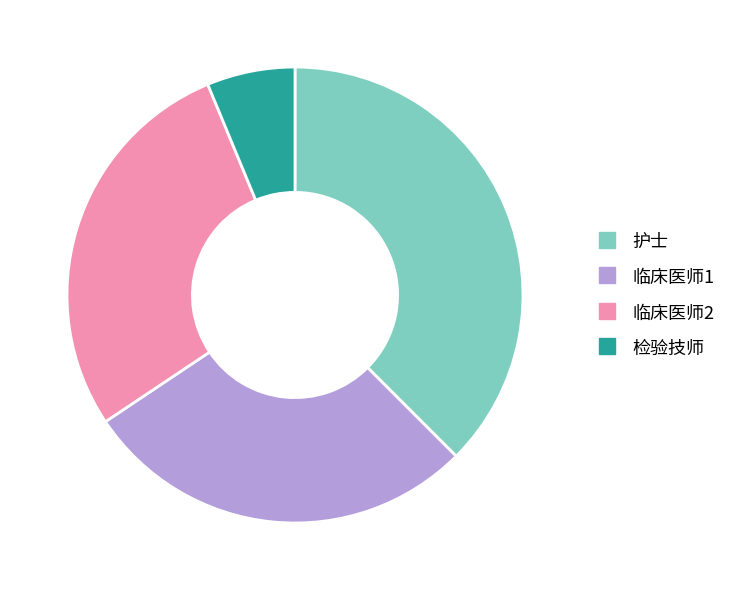

Do 临床医师2 and 检验技师 together represent more than half of the pie?

No